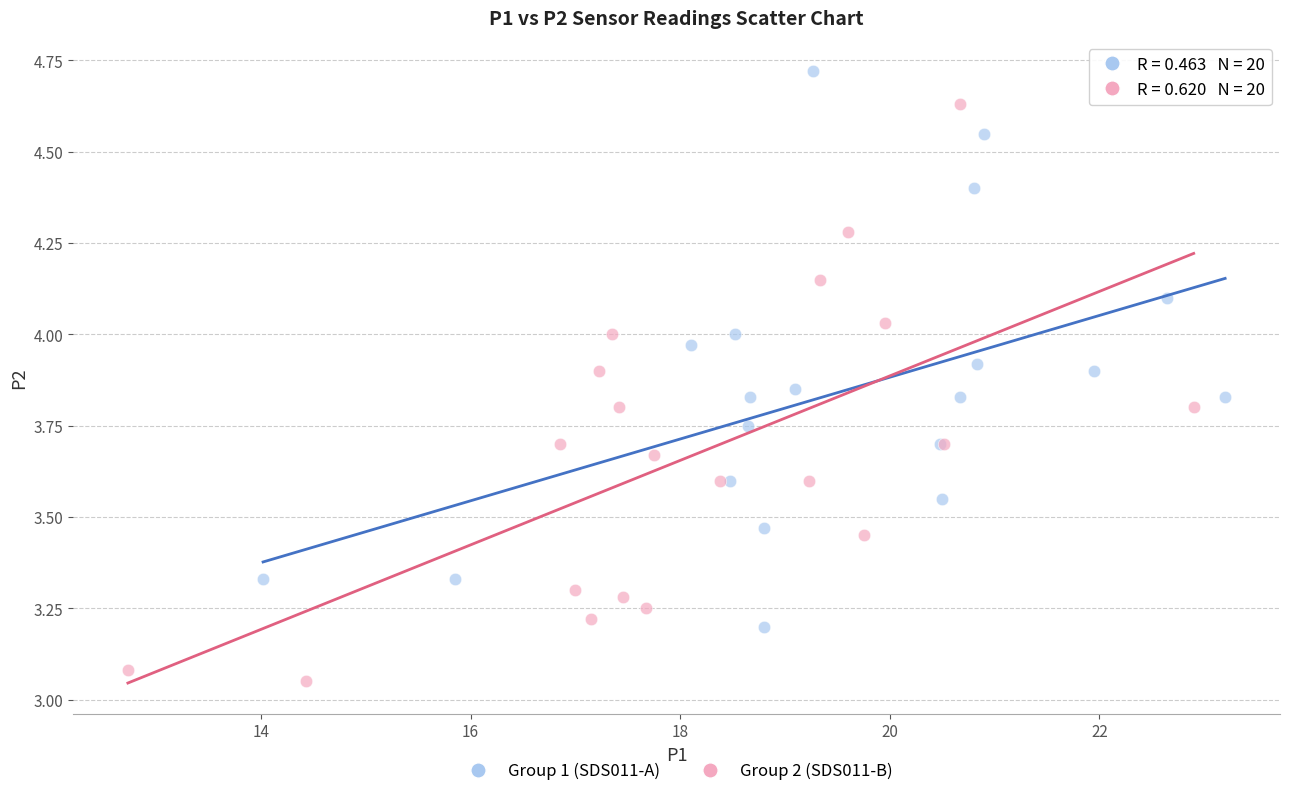

Which series reaches the minimum Y coordinate?

Group 2 (SDS011-B)